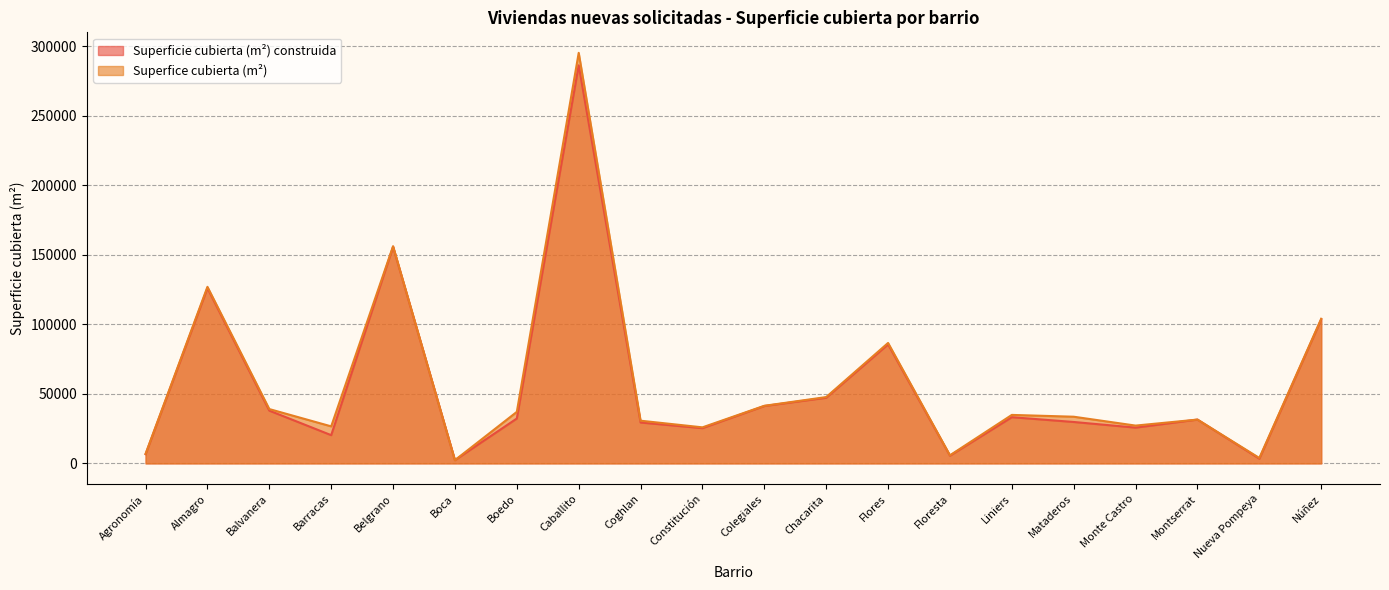

Reading left to right, extract all data points from this chart.

Superficie cubierta (m²) construida: Agronomía=6620	Almagro=126033	Balvanera=37912	Barracas=20278	Belgrano=155746	Boca=2330	Boedo=32253	Caballito=286195	Coghlan=29369	Constitución=25323	Colegiales=41237	Chacarita=47171	Flores=85556	Floresta=5542	Liniers=33191	Mataderos=29757	Monte Castro=25695	Montserrat=31486	Nueva Pompeya=3377	Núñez=103597
Superfice cubierta (m²): Agronomía=6821	Almagro=126924	Balvanera=39040	Barracas=26608	Belgrano=156112	Boca=2330	Boedo=37034	Caballito=295134	Coghlan=30679	Constitución=25899	Colegiales=41399	Chacarita=47674	Flores=86588	Floresta=5803	Liniers=34848	Mataderos=33545	Monte Castro=27167	Montserrat=31486	Nueva Pompeya=3888	Núñez=103969